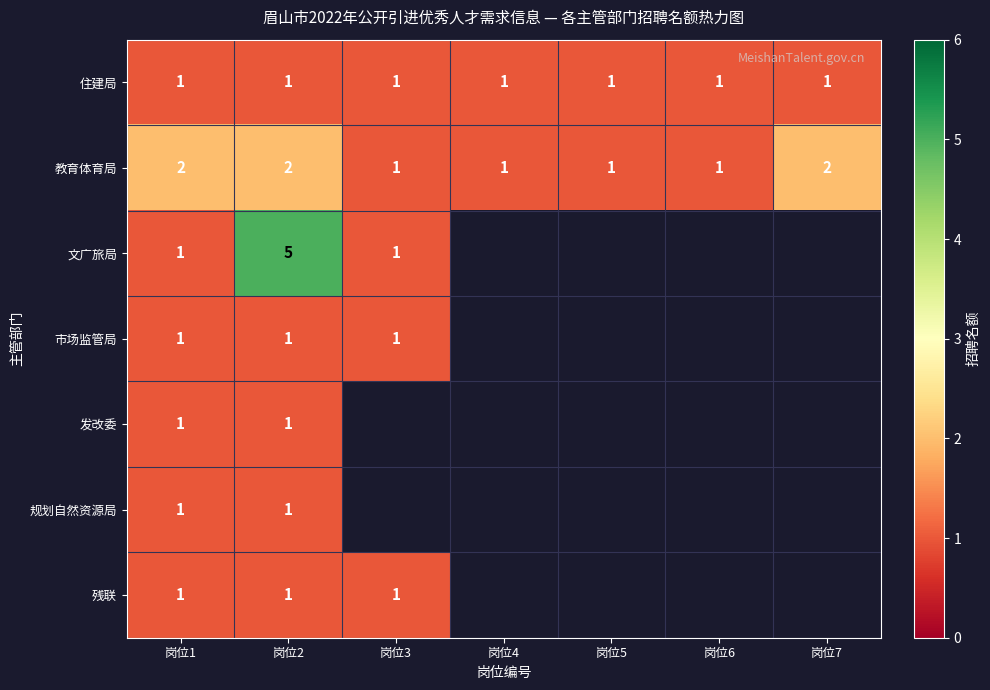

Is it true that 发改委 equals 1 at 岗位2?

True